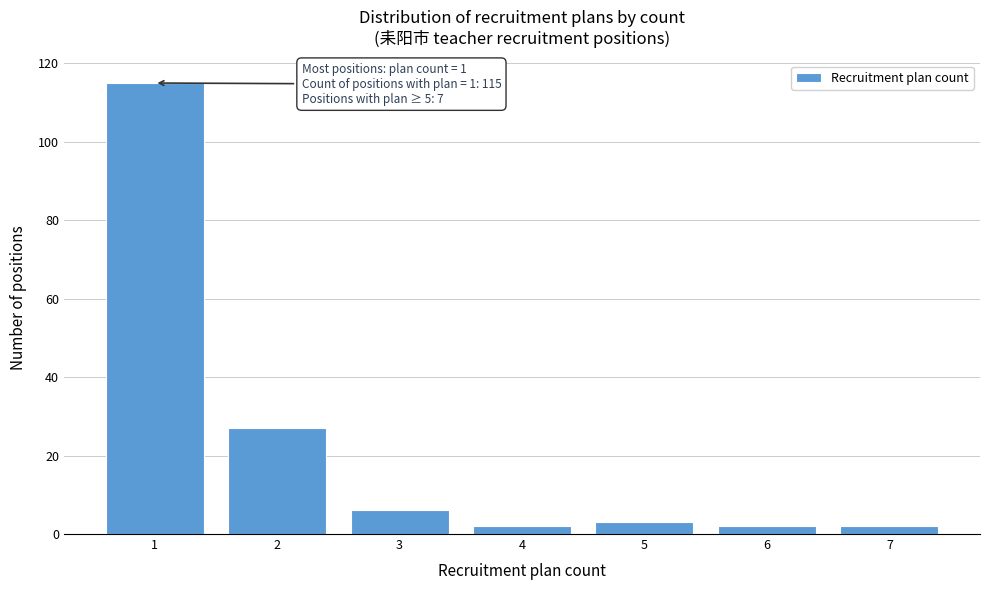

Reading left to right, what are all the values shown in this chart?

1=115	2=27	3=6	4=2	5=3	6=2	7=2